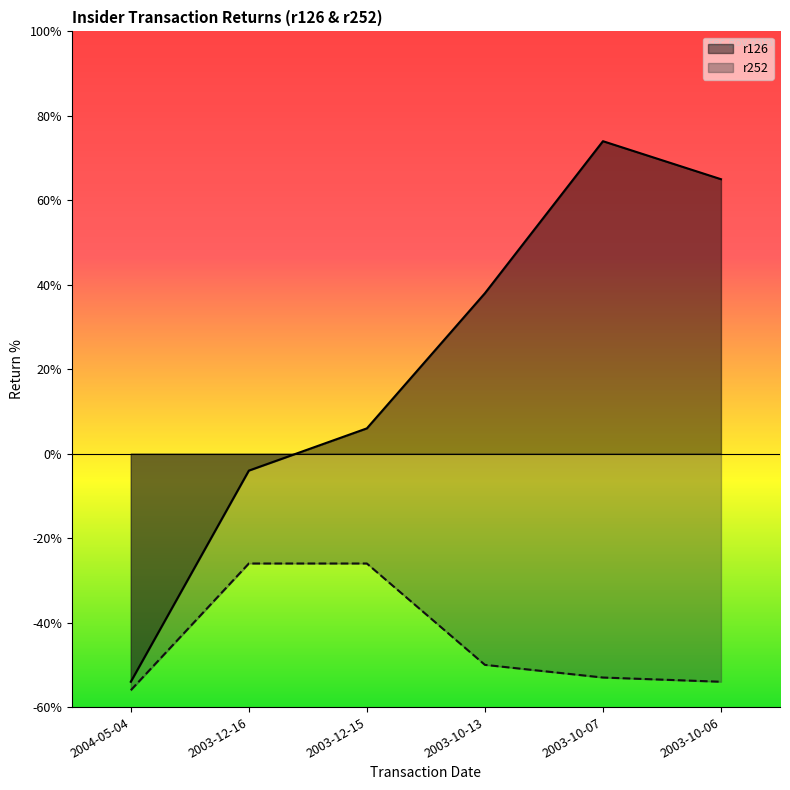

At which category does the chart reach its minimum across all series?

2004-05-04